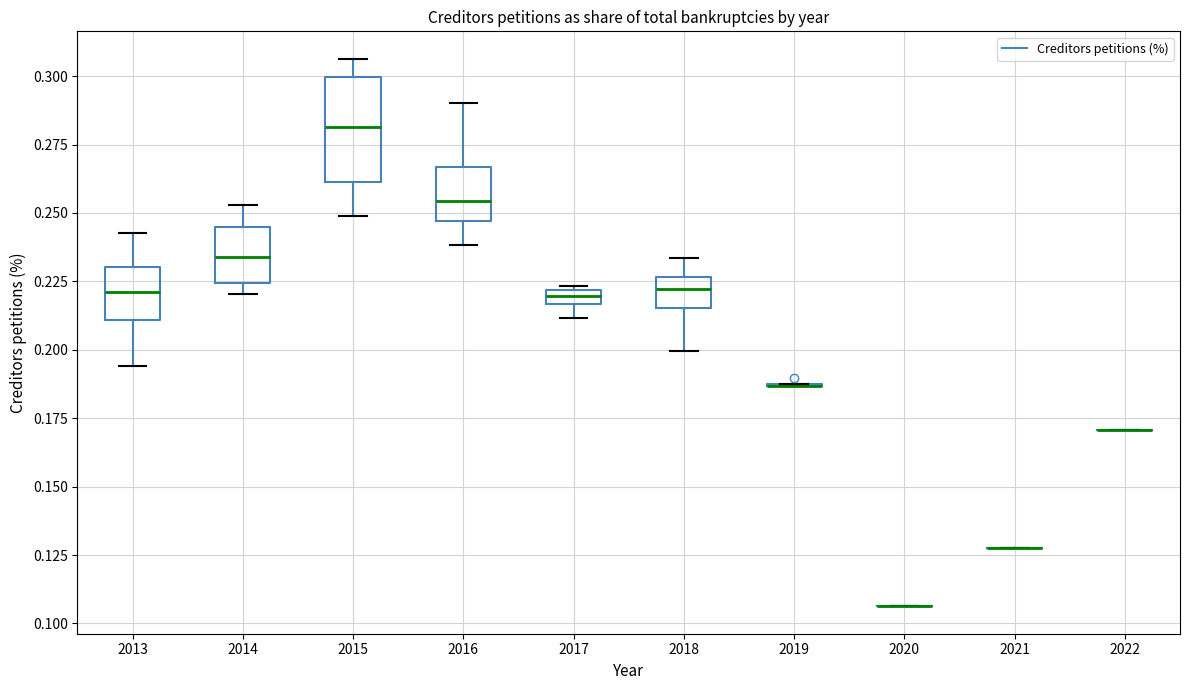

Comparing the boxes themselves (not the whiskers), which one is the tallest?

2015